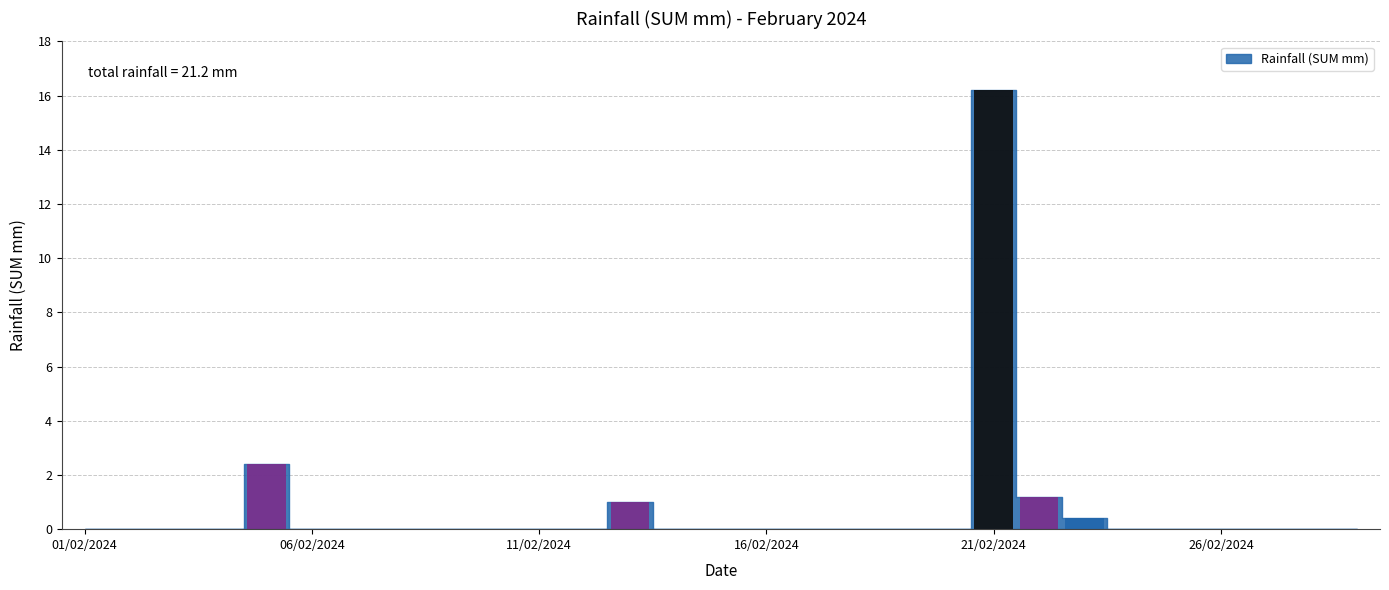

How many values exceed 0?

5